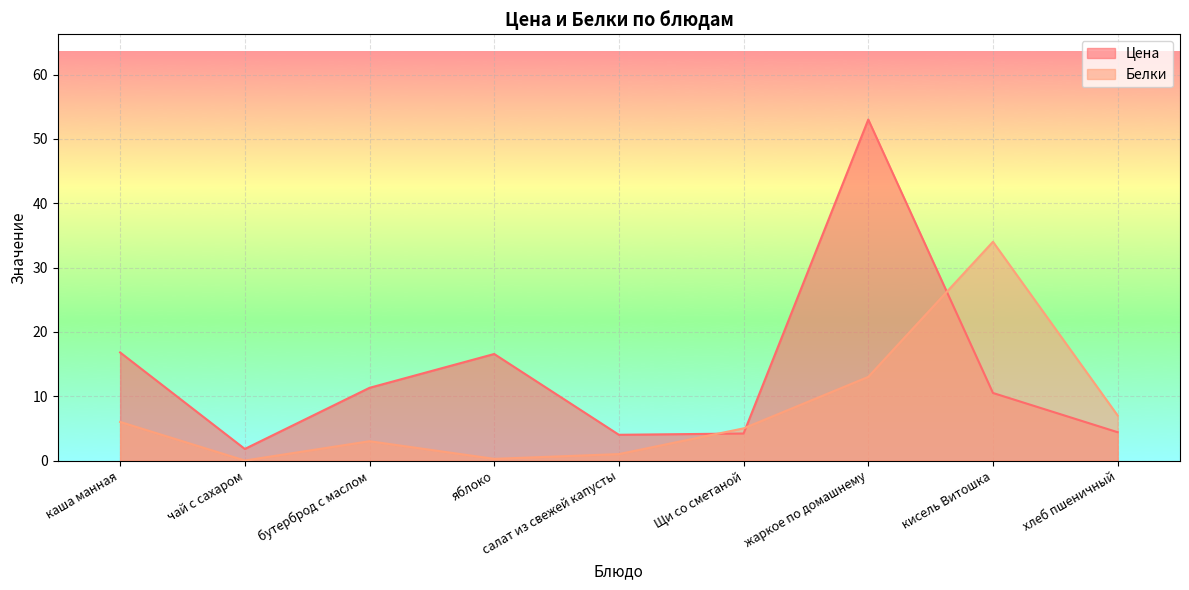

What is the sum of all Цена values?

122.6